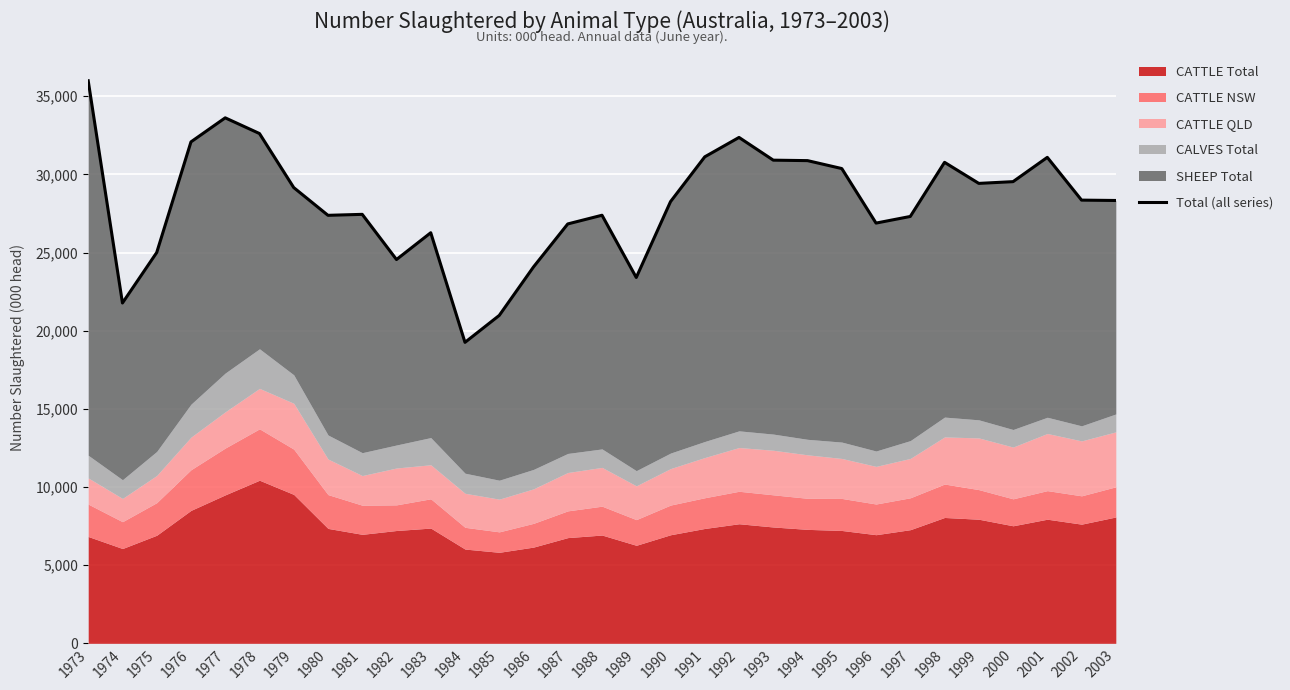

What is the value of the 28th point from the left?

29536.6